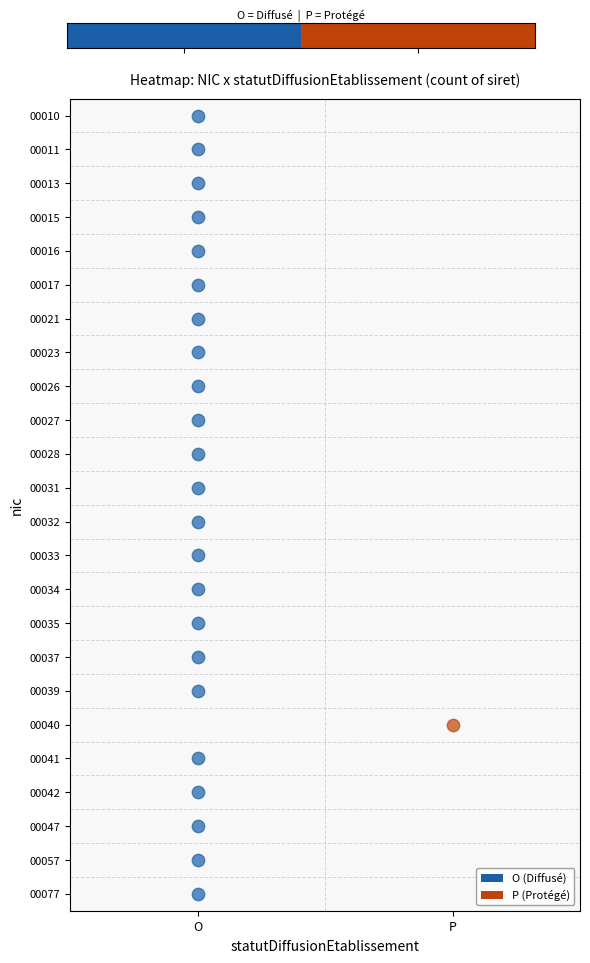

The chart shows a value of 0 at O. True or false?

True